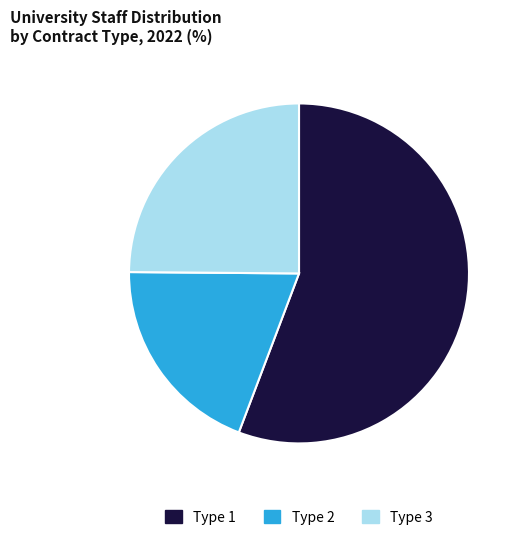

What is the ratio of the value at Type 1 to the value at Type 3?

2.2